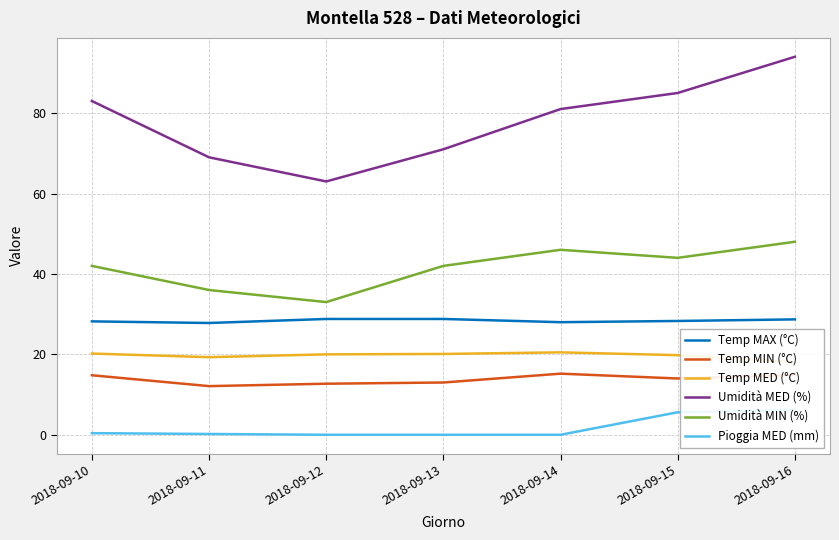

The Umidità MED (%) series shows 23.7 at 2018-09-14. True or false?

False